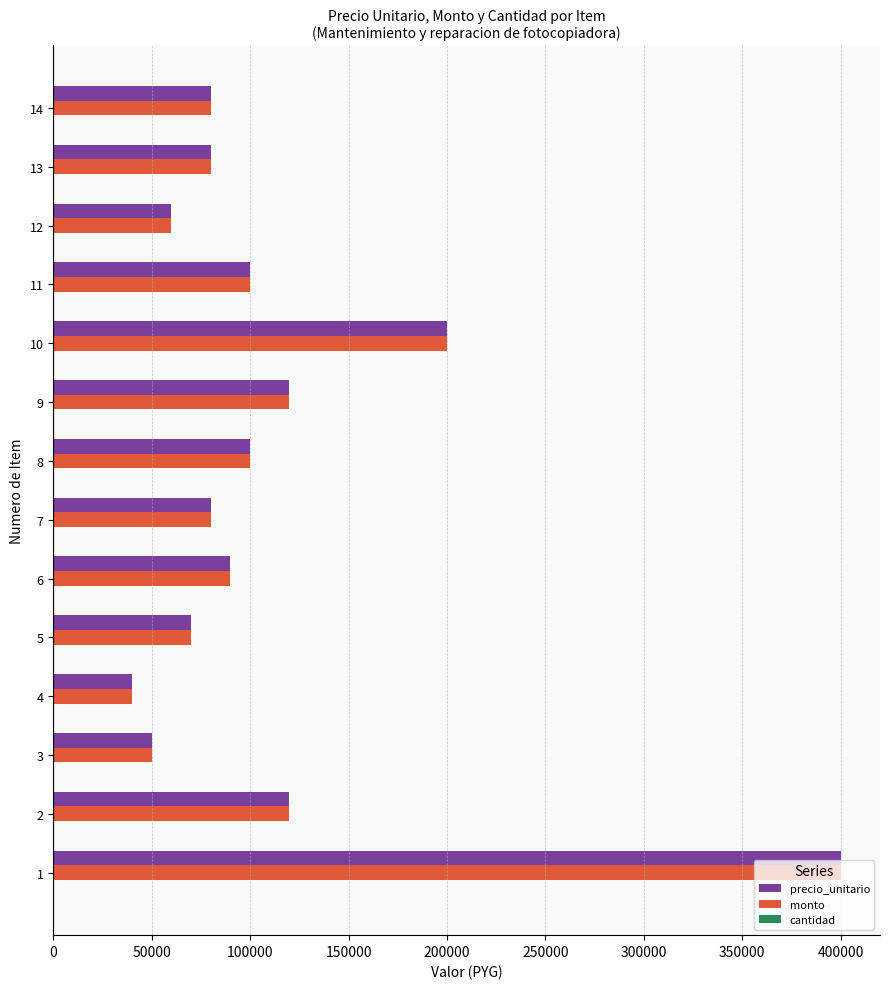

The value of monto at 4 is 16299. True or false?

False